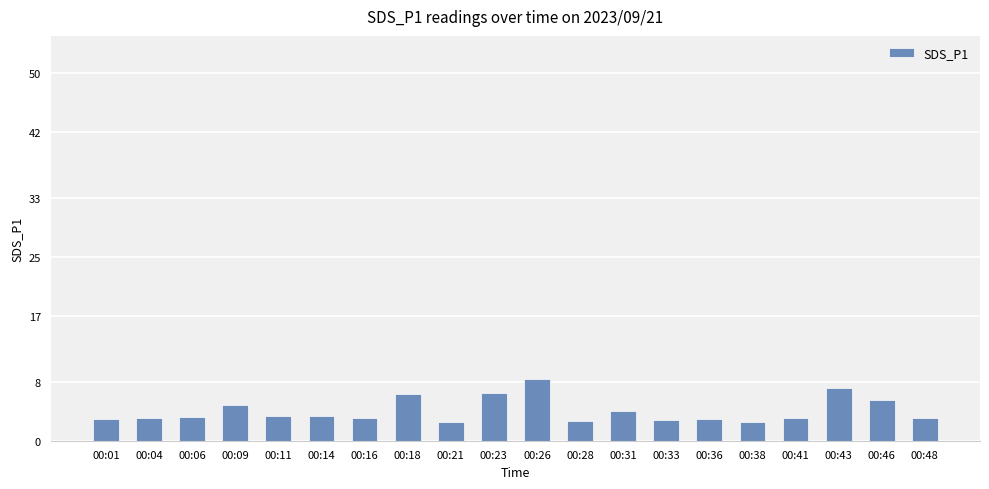

Are the bars grouped side by side (vs. stacked)?

No